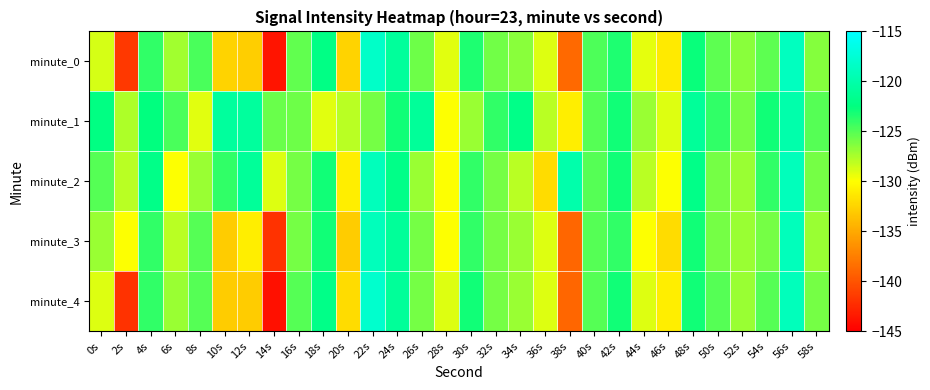

Rank the series at 30s from lowest to highest value.

minute_1, minute_2, minute_3, minute_0, minute_4